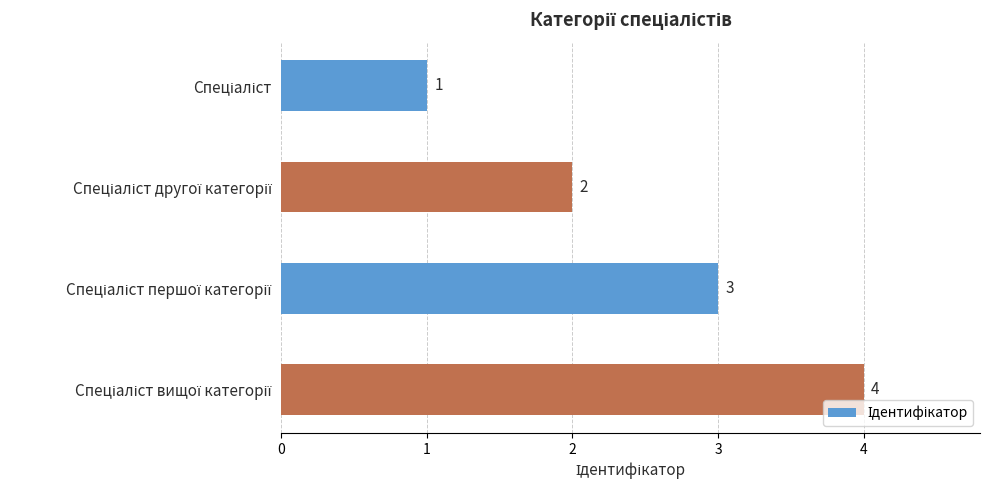

How many values are between 2 and 4?

3